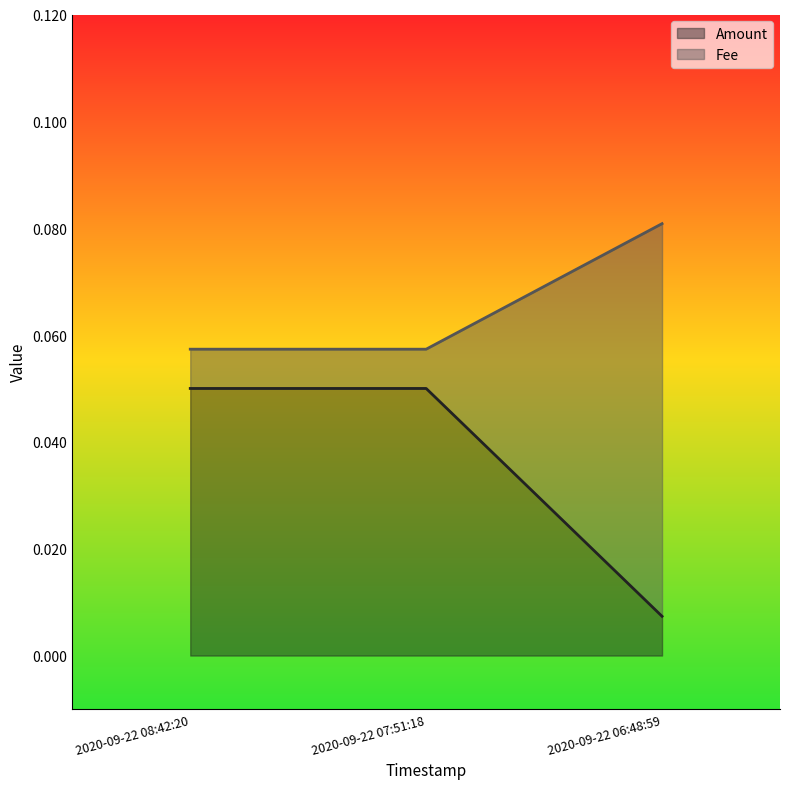

What is the sum of the Fee values at 2020-09-22 07:51:18 and 2020-09-22 08:42:20?

0.1